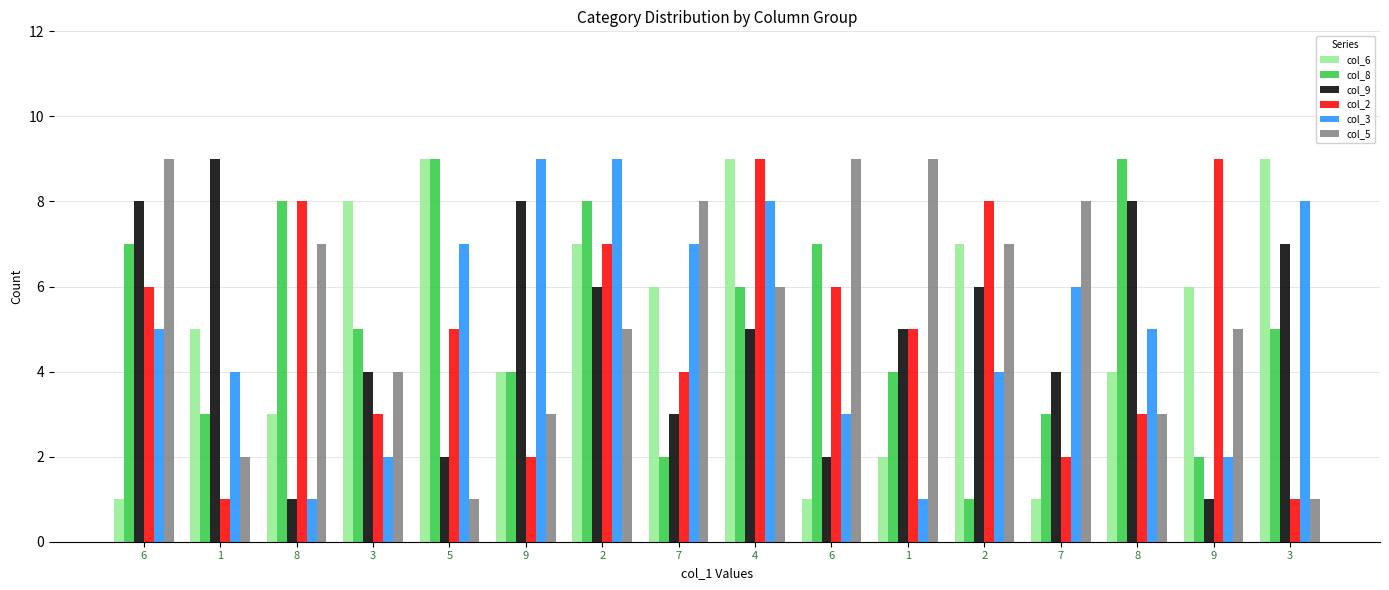

Which label corresponds to the largest value in the chart?

5